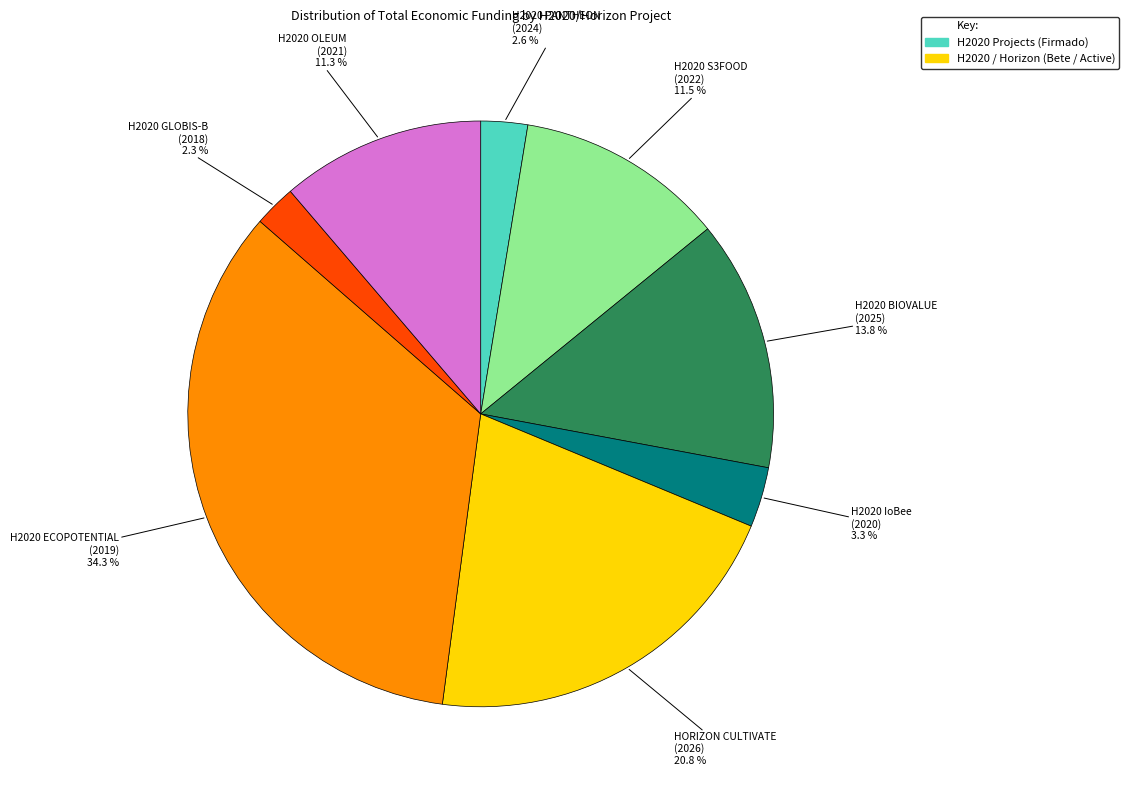

Does any single category account for the majority?

No